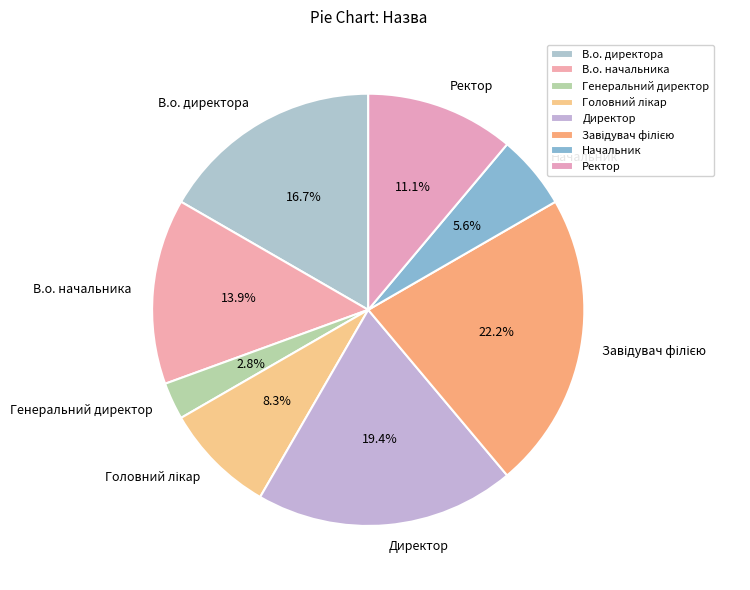

What is the smallest slice in the pie chart?

Генеральний директор